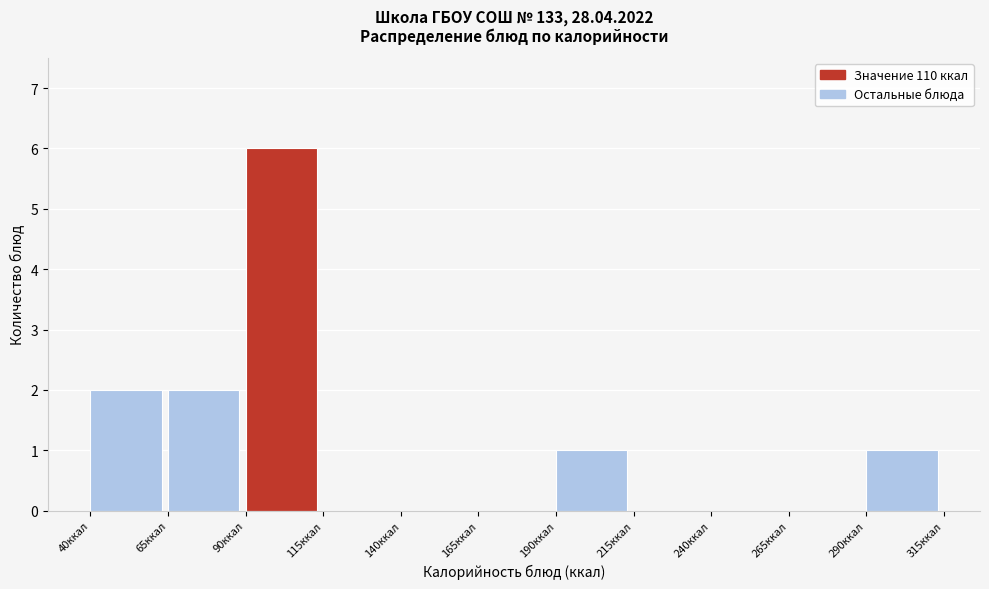

Reading left to right, transcribe this chart: for each bar, give the range it covers on the x-axis and its height. The values are not printed on the chart, so give them approximately, as read against the axis.

40 to 65: 2
65 to 90: 2
90 to 115: 6
115 to 140: 0
140 to 165: 0
165 to 190: 0
190 to 215: 1
215 to 240: 0
240 to 265: 0
265 to 290: 0
290 to 315: 1